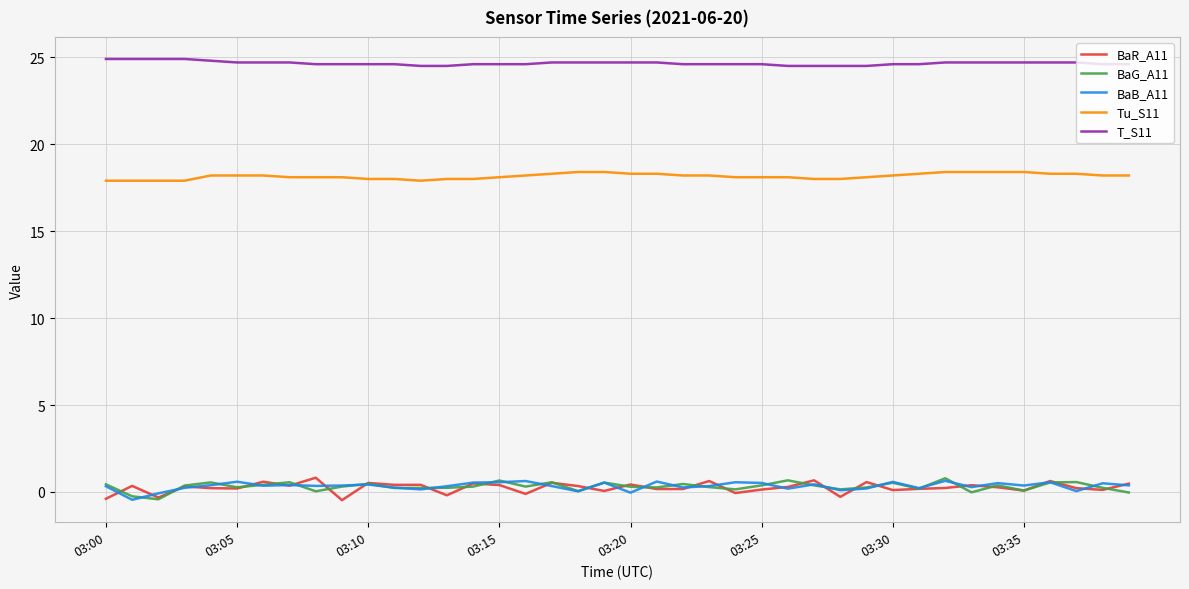

What is the maximum value for T_S11?

24.9